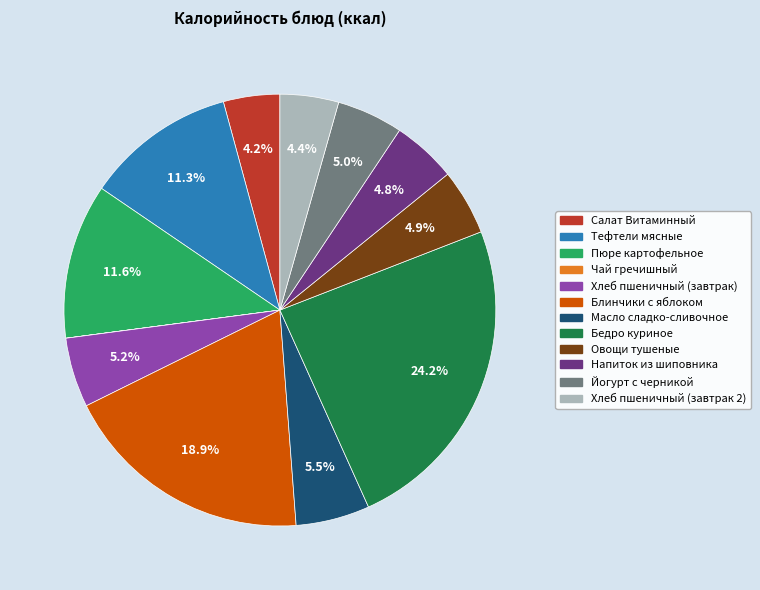

True or false: Йогурт с черникой accounts for 12% of the total.

False